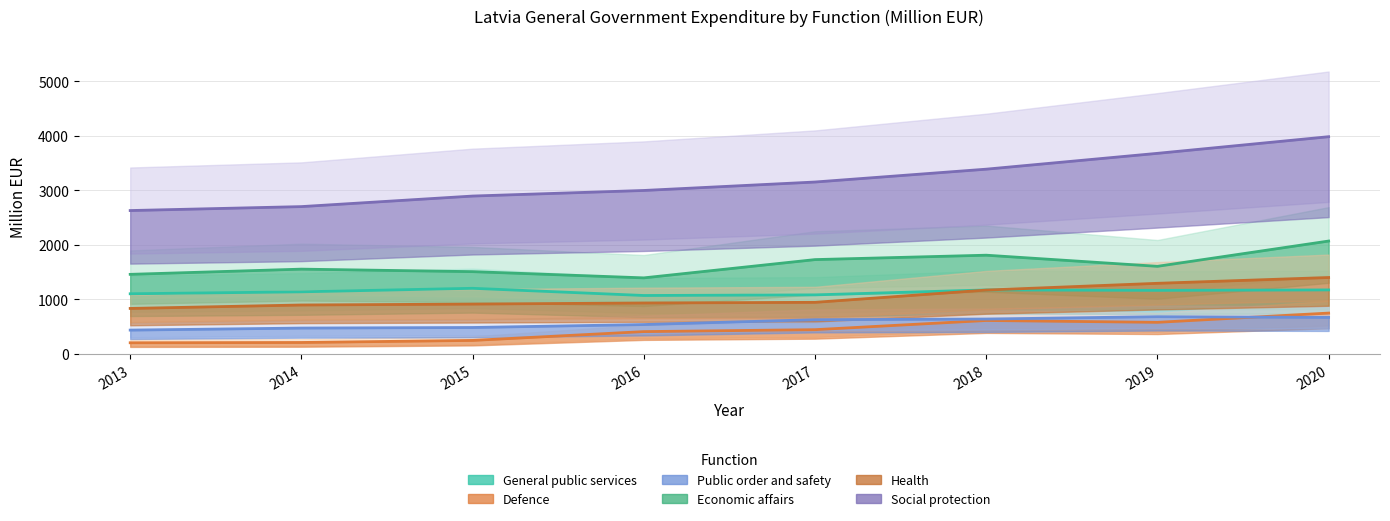

What is the sum of all Social protection values?

25416.2